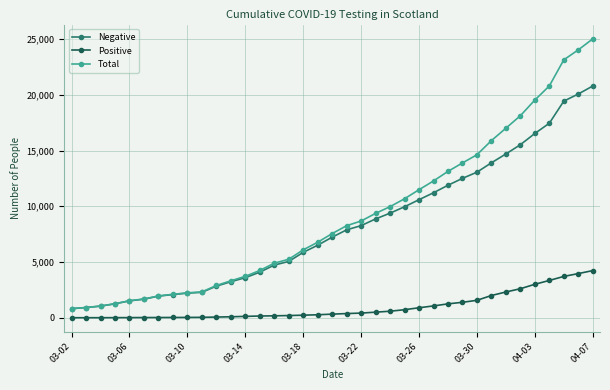

True or false: Positive and Negative intersect in this chart.

False